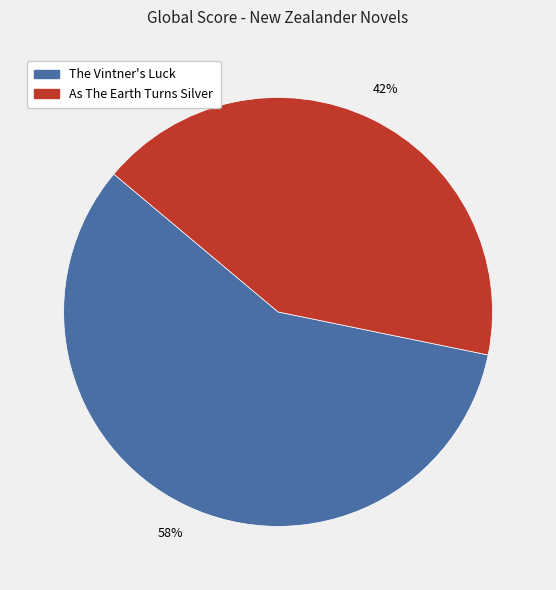

Is the sum of The Vintner's Luck and As The Earth Turns Silver greater than half?

Yes